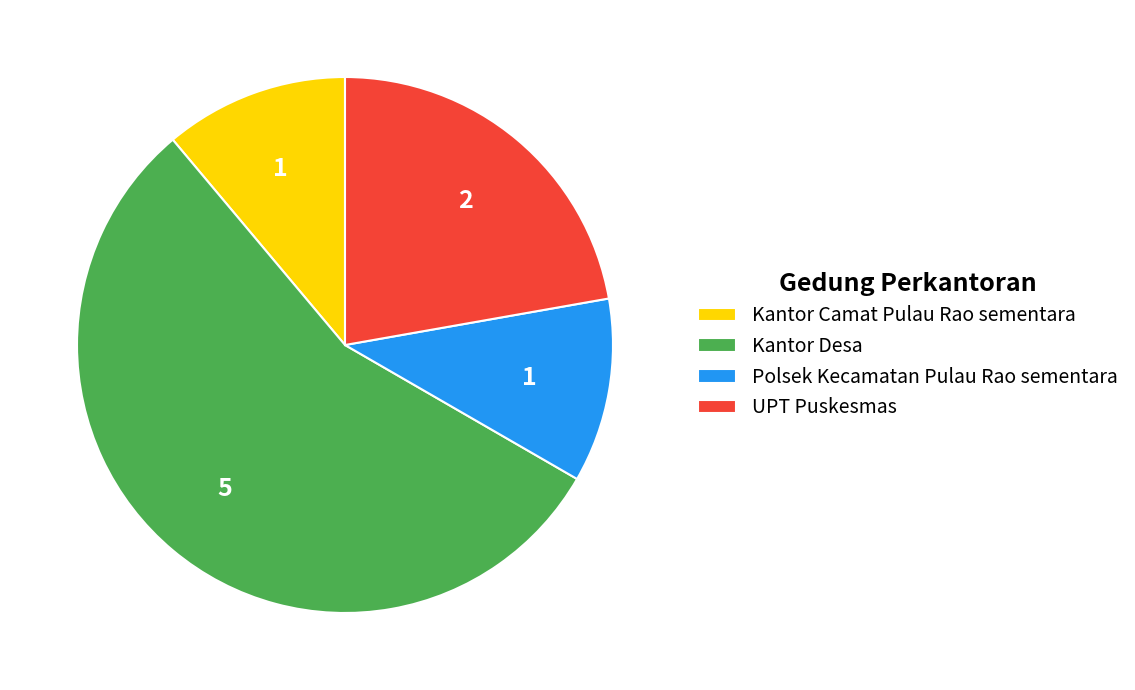

Count the number of slices in the pie.

4